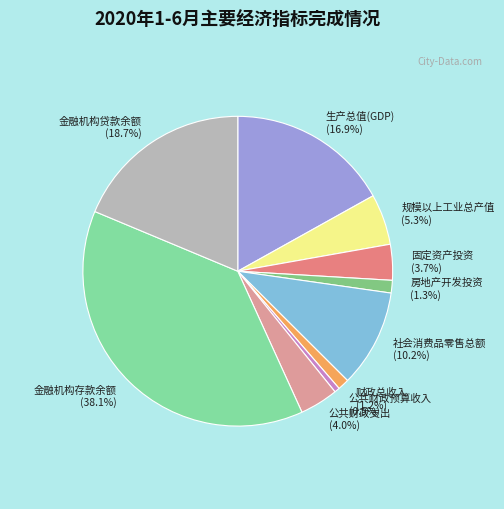

Does 生产总值(GDP) account for over 50% of the chart?

No